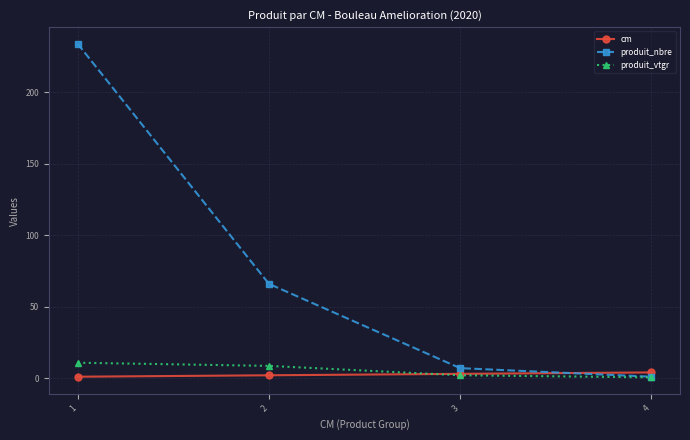

Between which two adjacent categories do cm and produit_nbre first intersect?

3 and 4